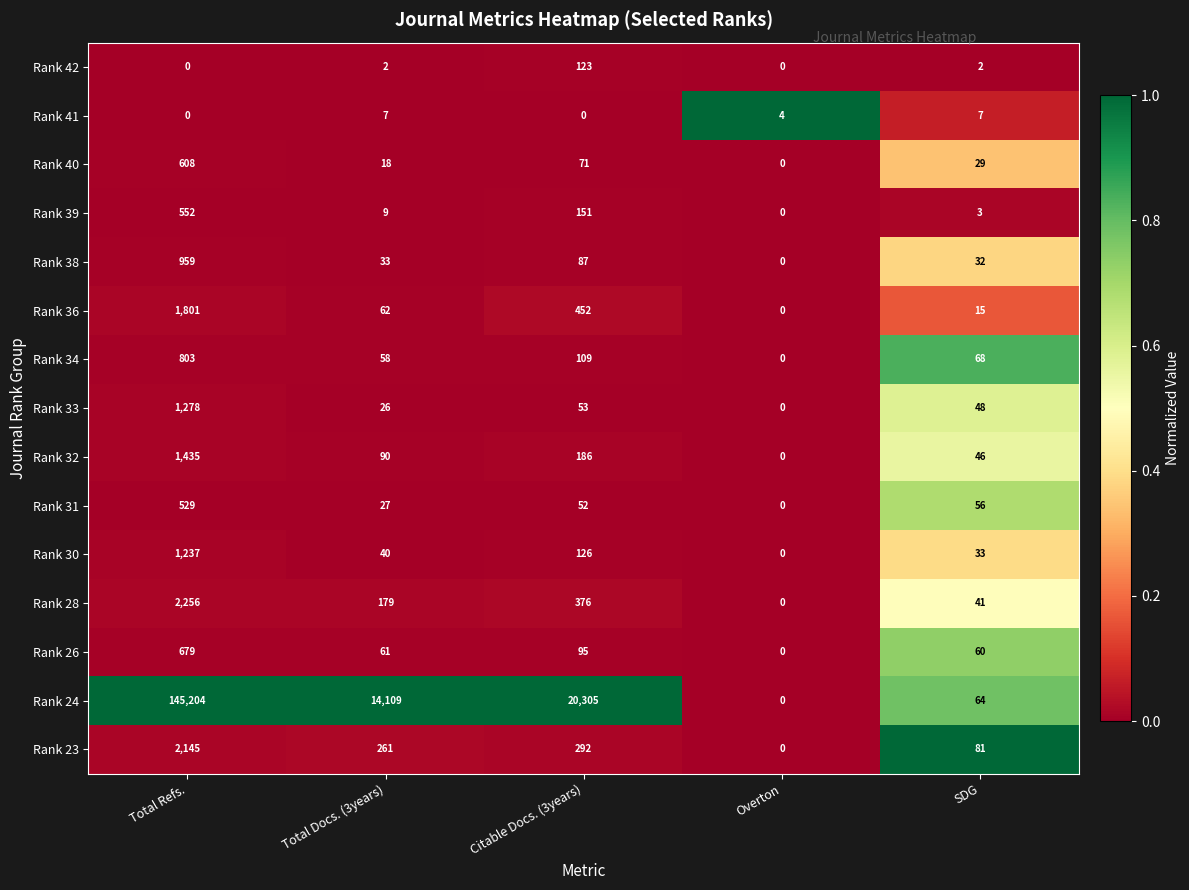

Which series has the largest range (max minus min)?

Rank 24